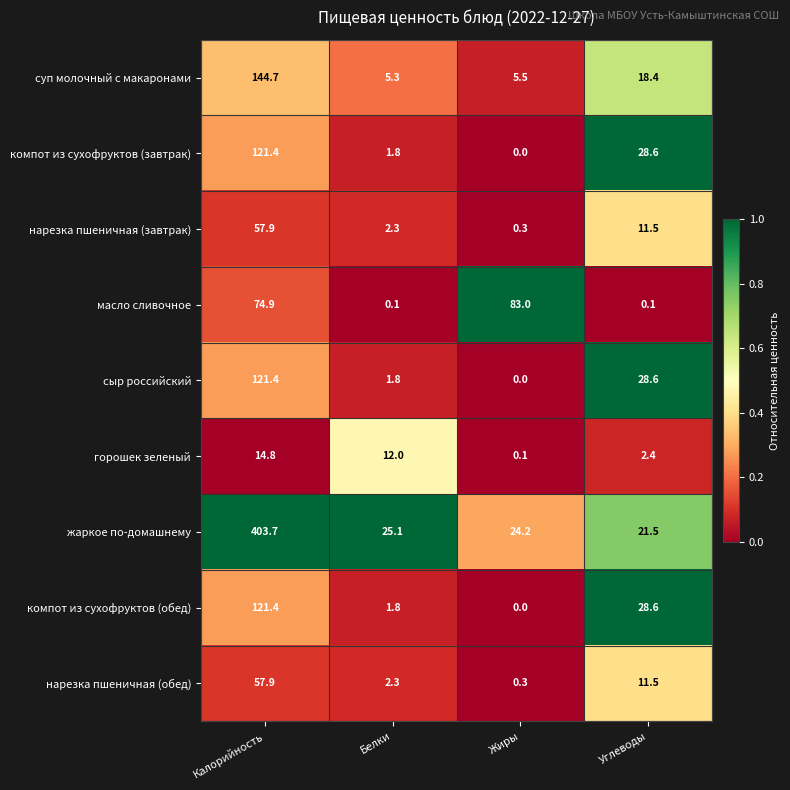

Between Белки and Жиры, which series saw the biggest shift?

масло сливочное